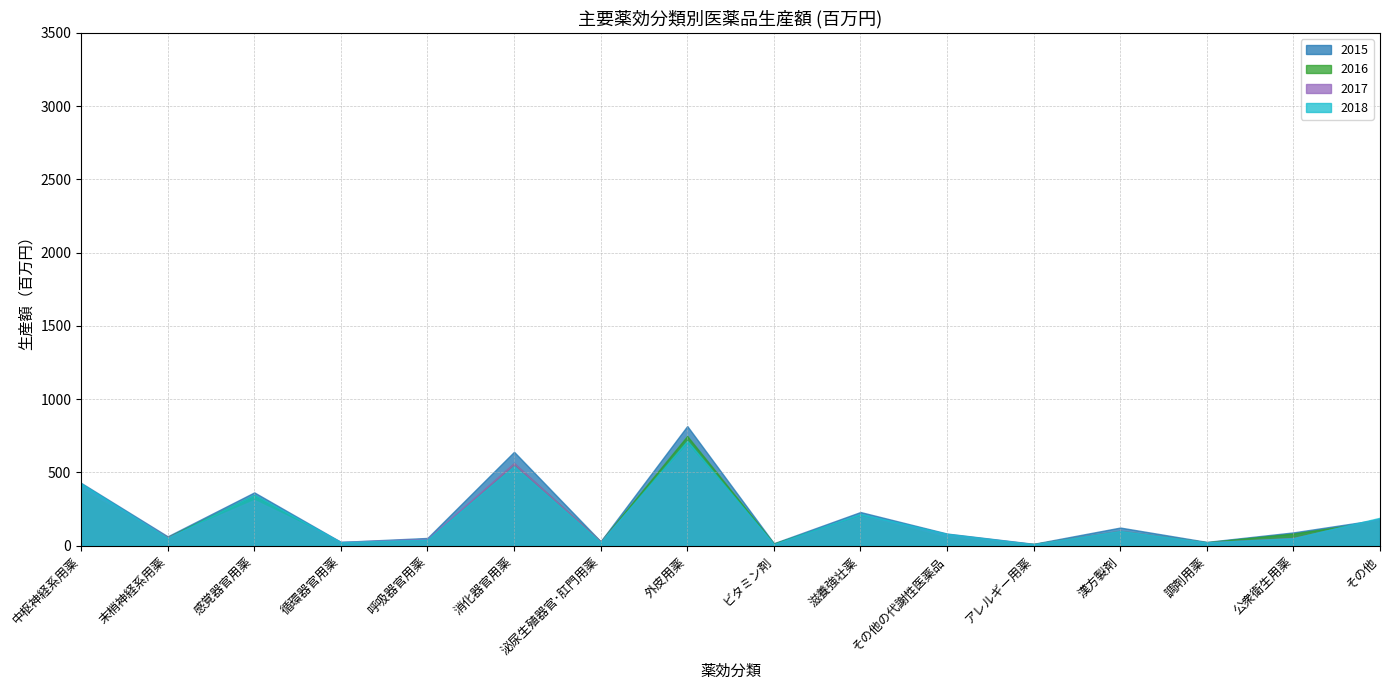

What is the minimum value shown in the chart?

10